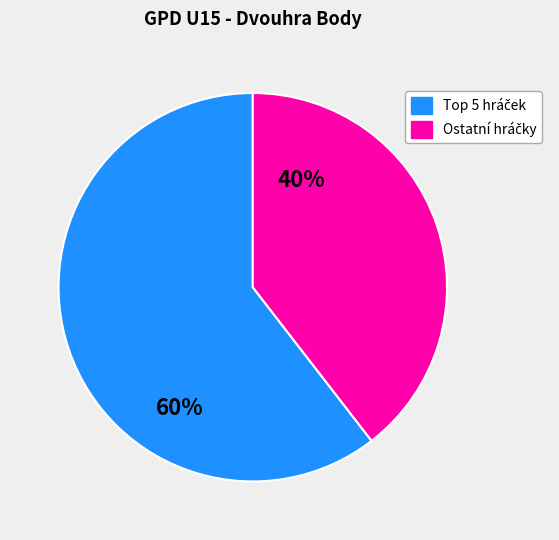

Is there a majority slice in this chart?

Yes